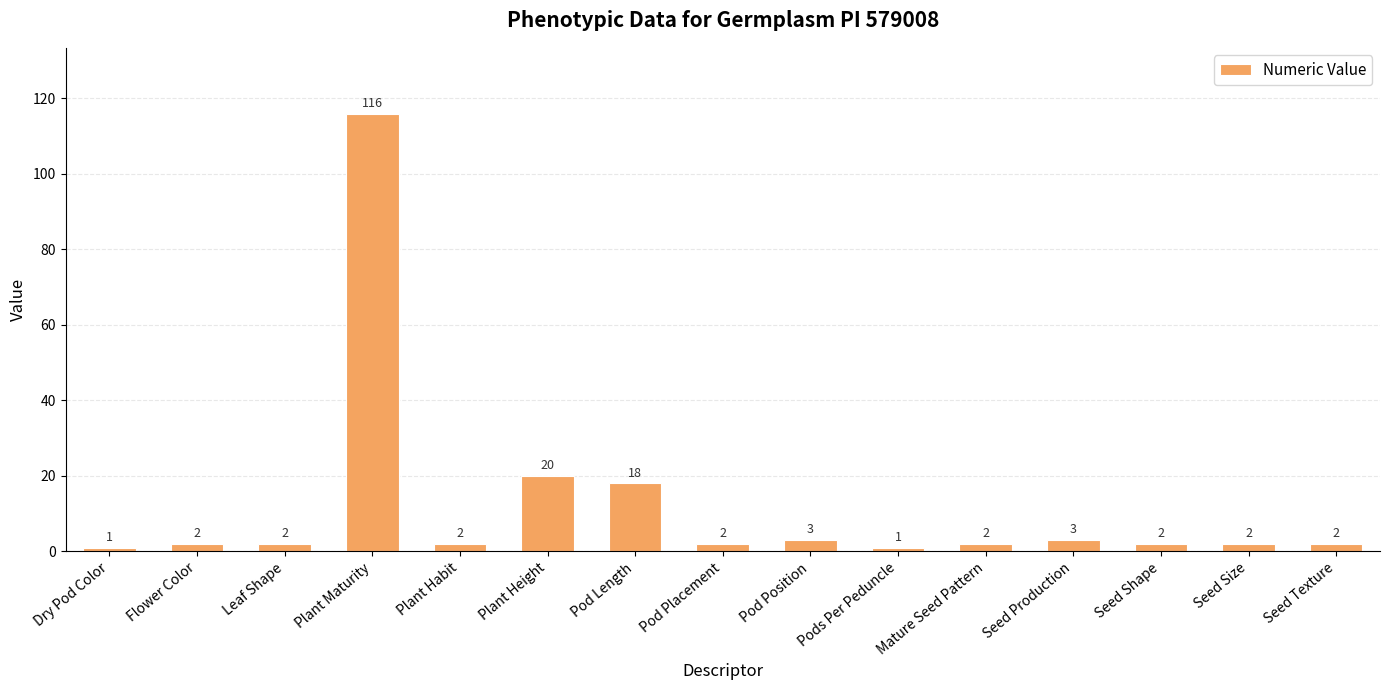

What is the sum of the values at Flower Color and Seed Production?

5